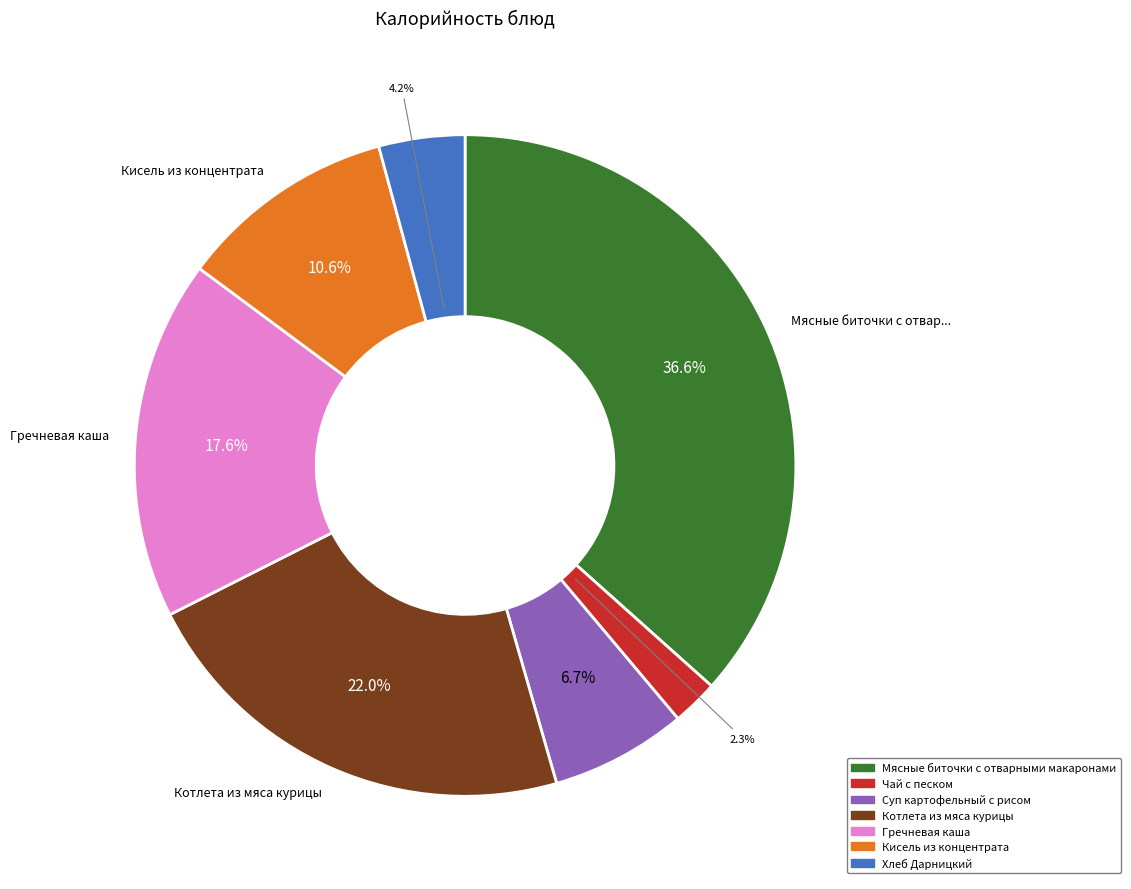

Between Гречневая каша and Кисель из концентрата, which is larger?

Гречневая каша